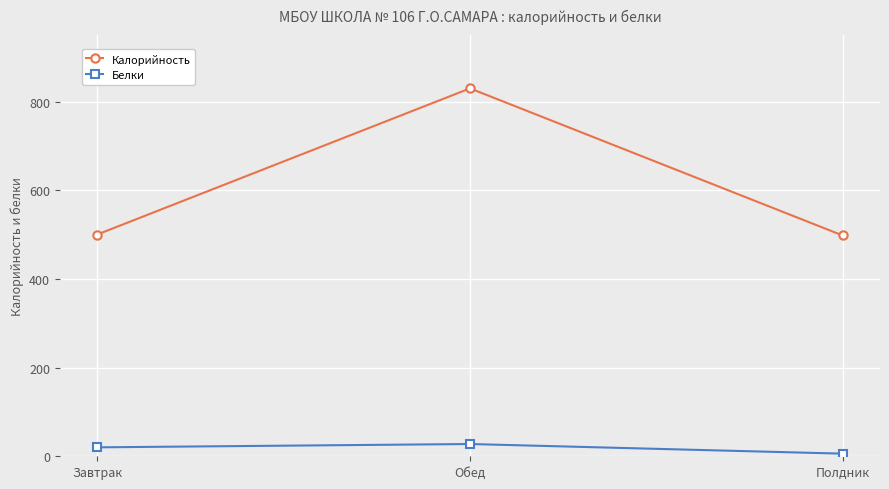

At which label does Белки reach its minimum?

Полдник